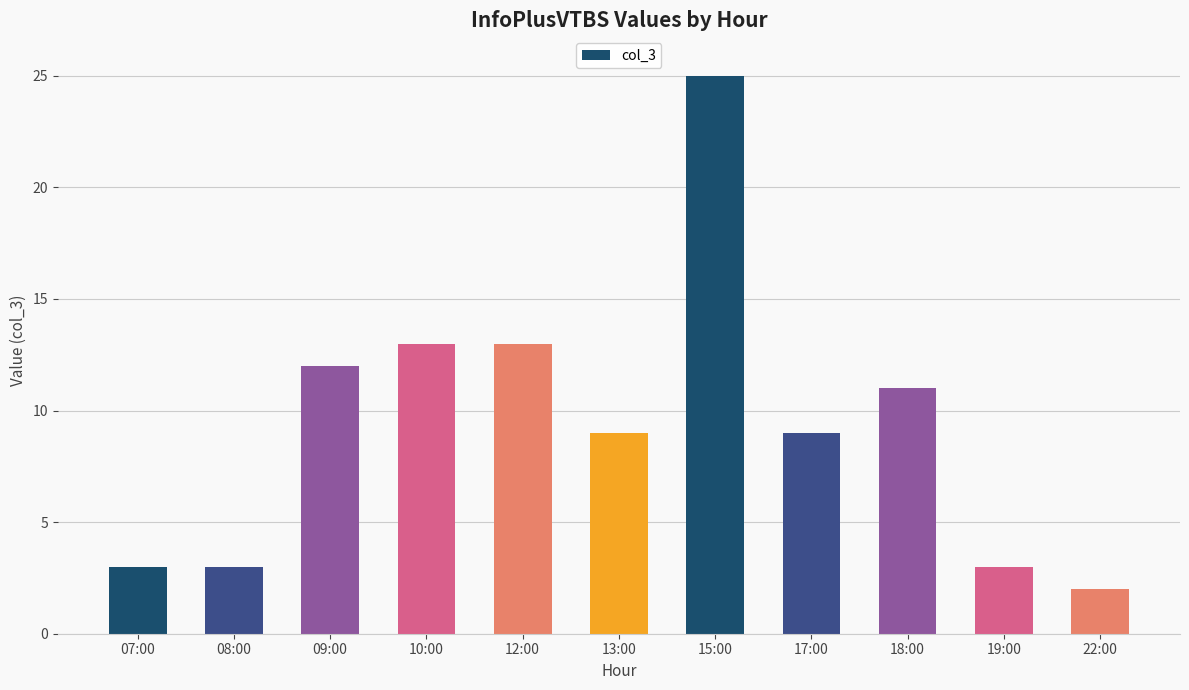

The chart shows a value of 3 at 08:00. True or false?

True